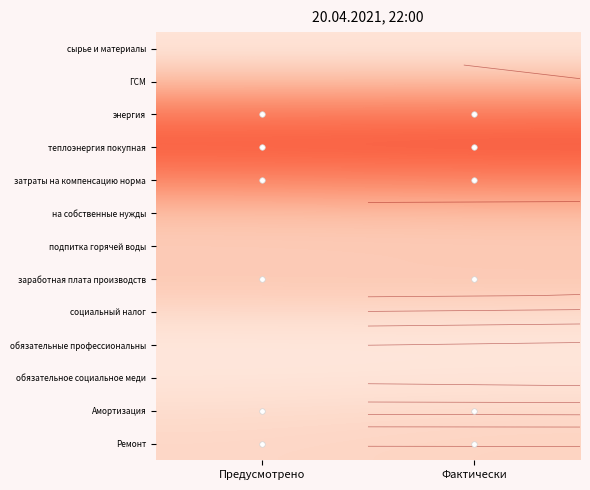

What is the greatest value displayed?

0.6